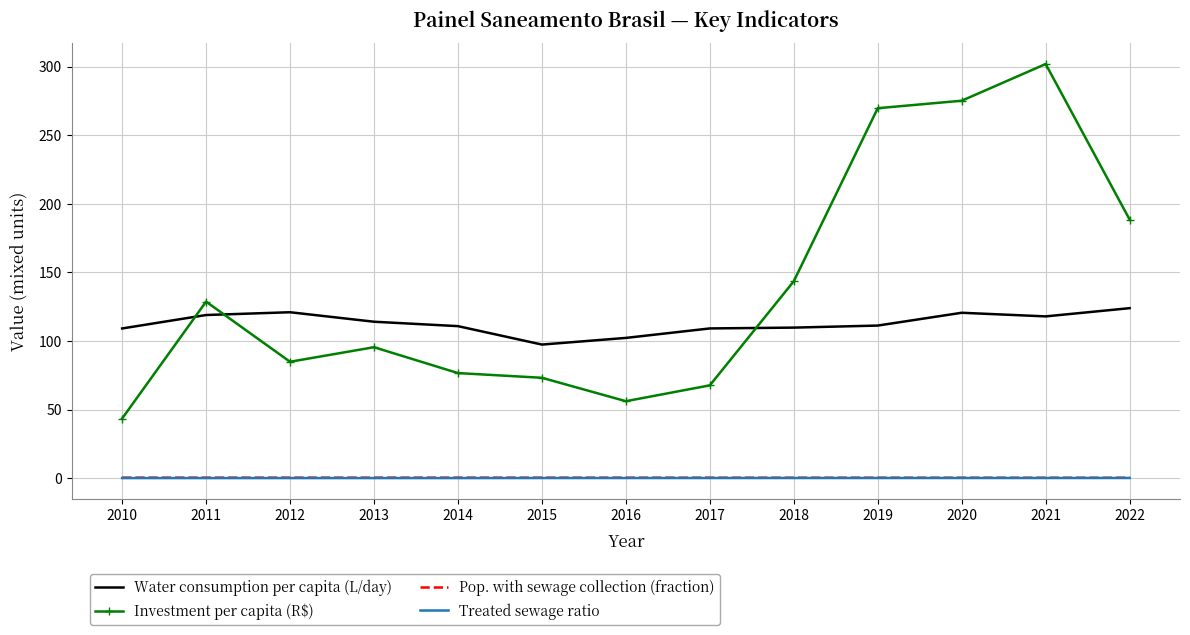

Between 2014 and 2021, which series saw the biggest shift?

Investment per capita (R$)